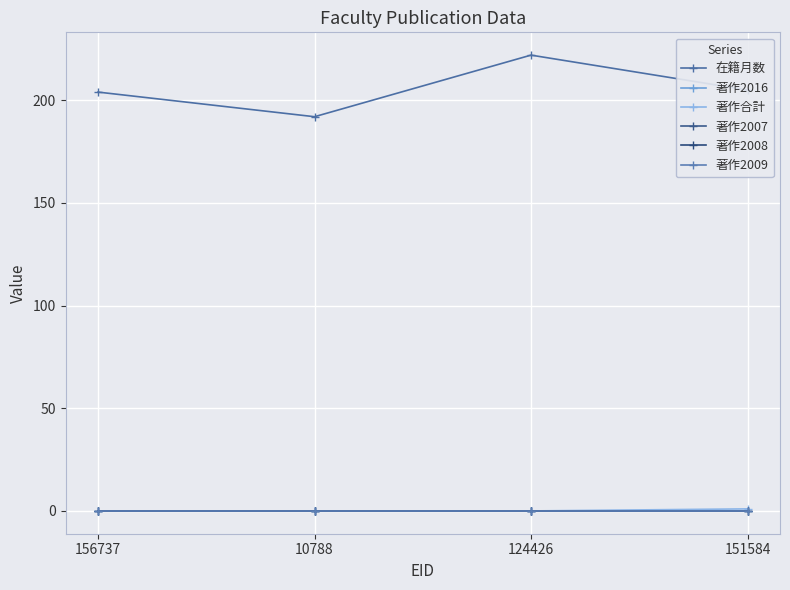

True or false: 著作2008 has more than 1 interior local peaks.

False